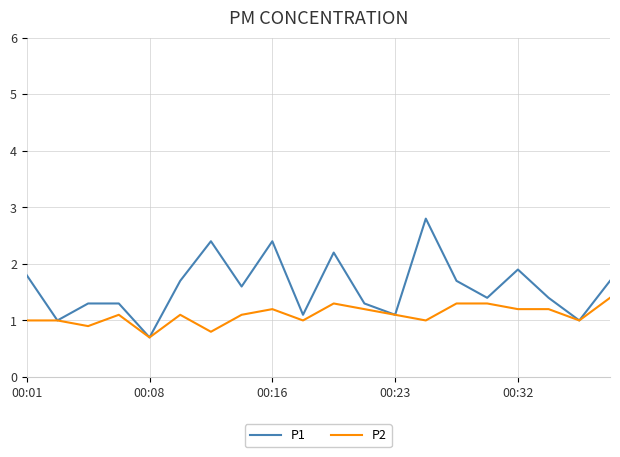

Which series has the largest range (max minus min)?

P1